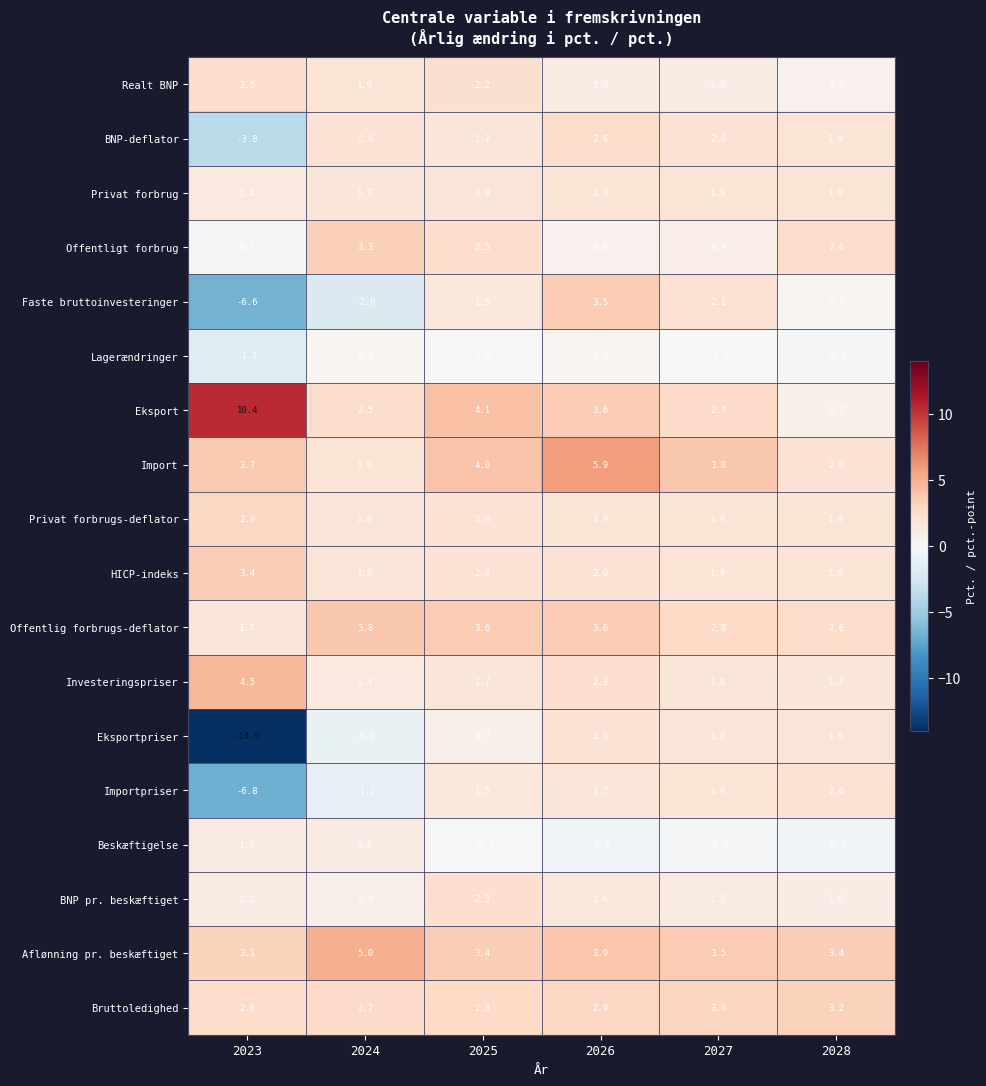

What is the average value of the Realt BNP series?

1.5